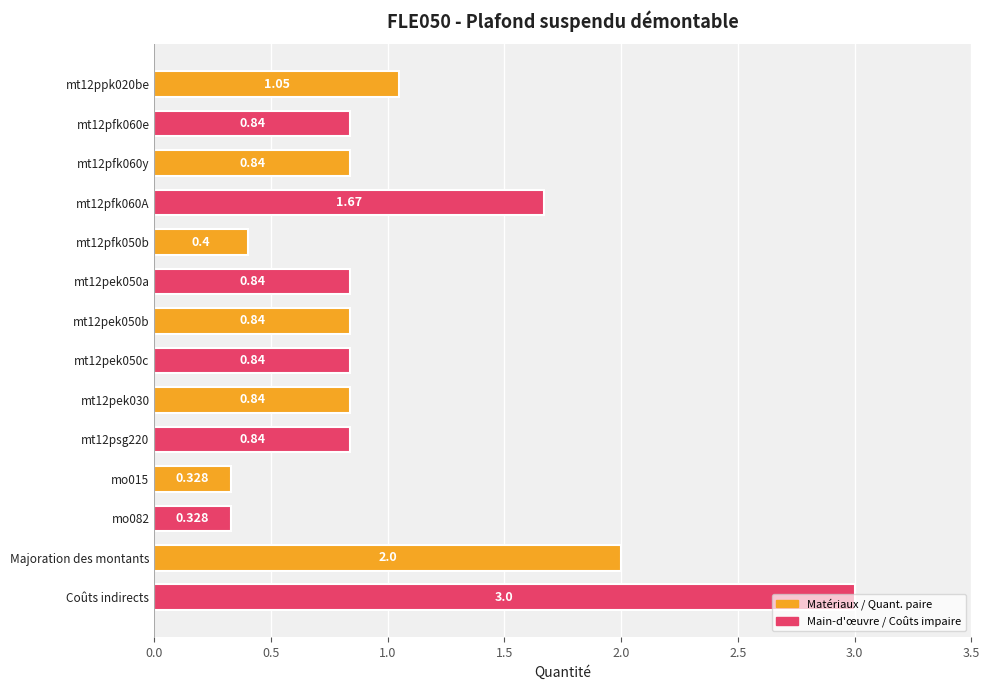

At which category does the chart reach its peak across all series?

Coûts indirects